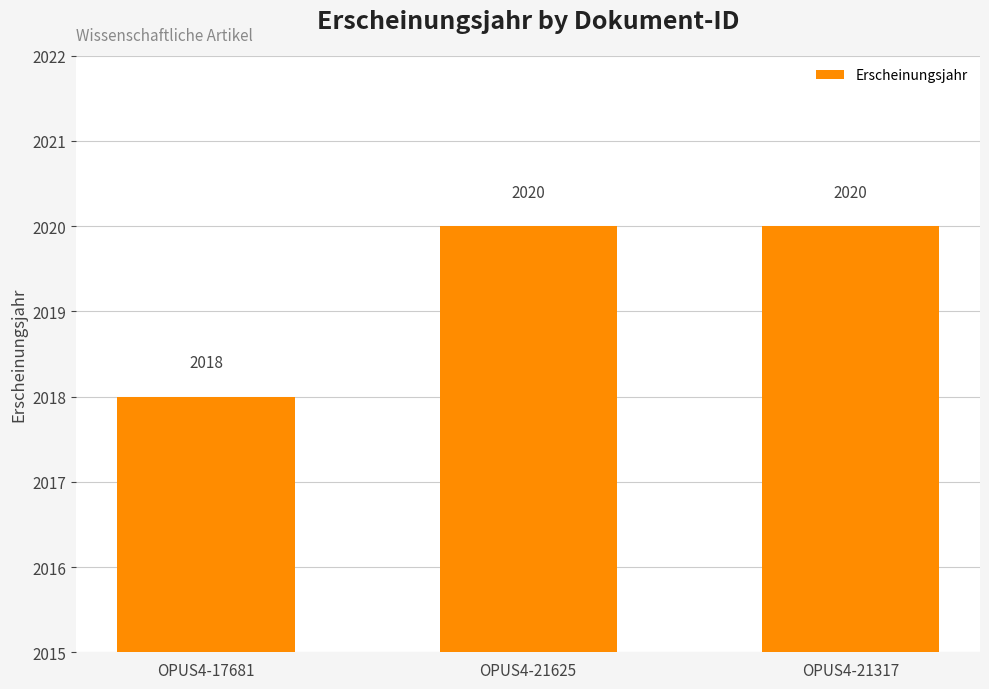

Reading left to right, what are all the values shown in this chart?

2018	2020	2020